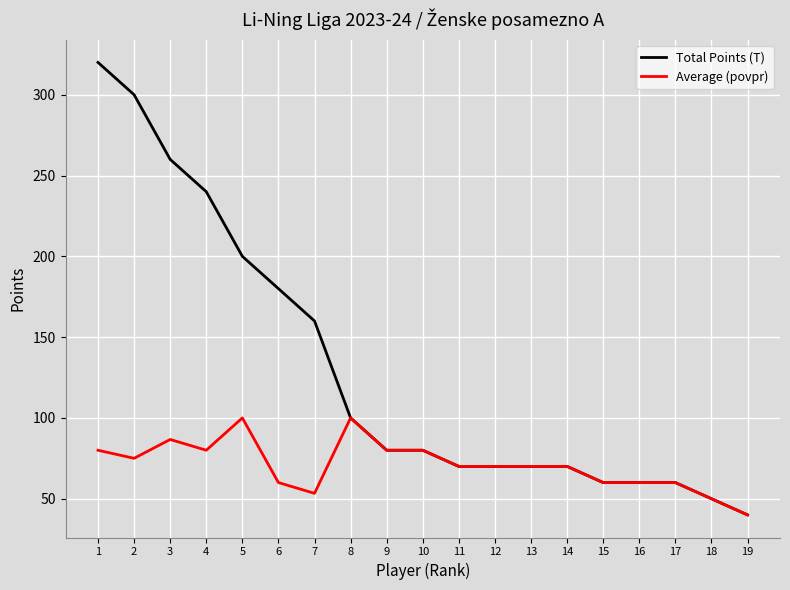

At which label does Average (povpr) reach its minimum?

19